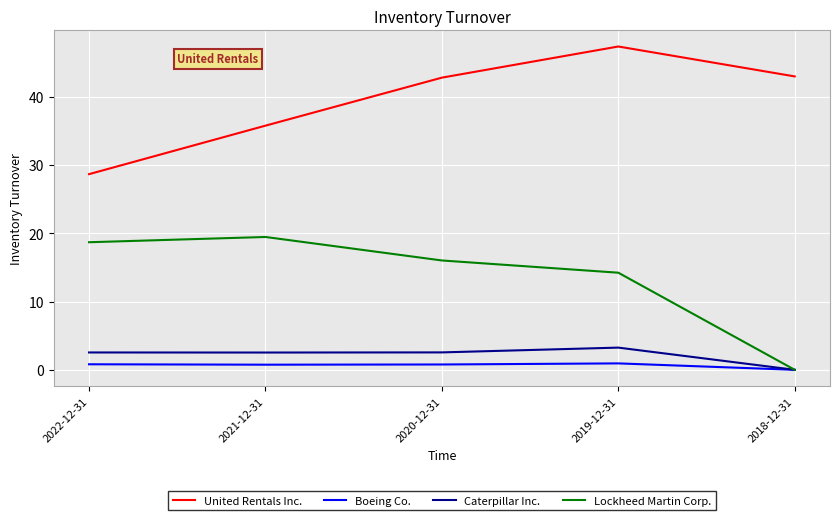

The Caterpillar Inc. series shows 3.2 at 2019-12-31. True or false?

True